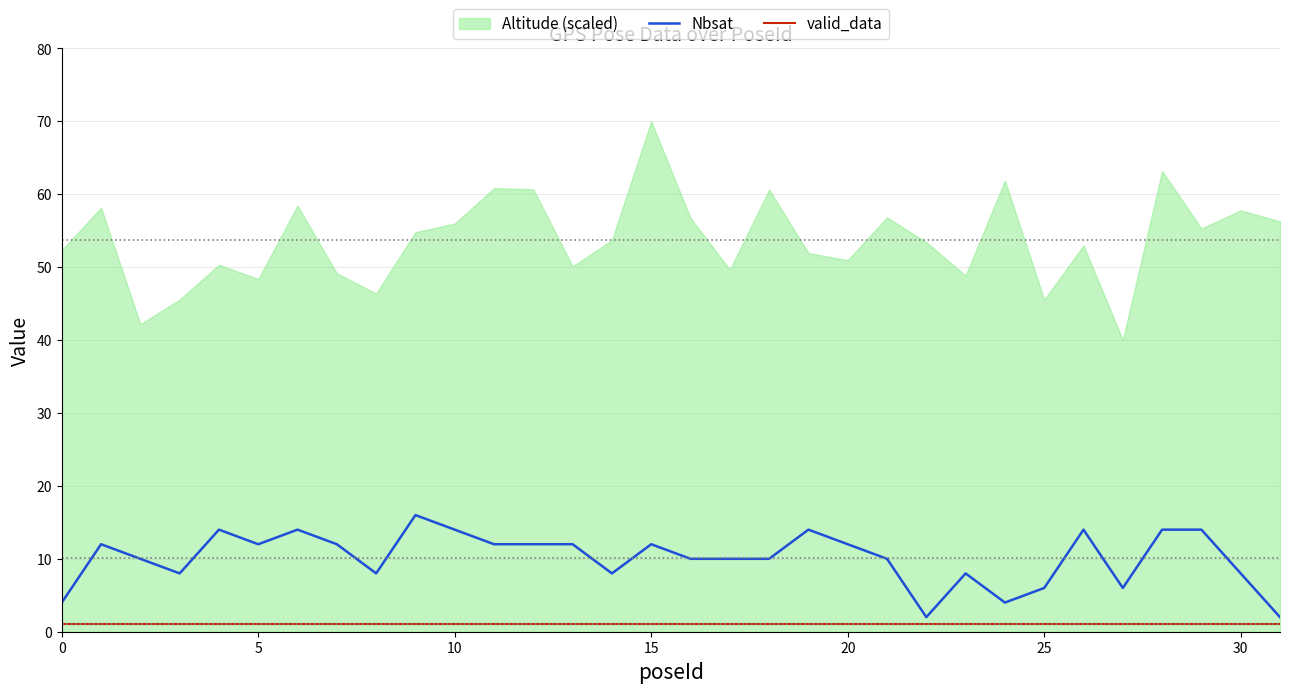

True or false: Nbsat has a value of 2 at 27.

False